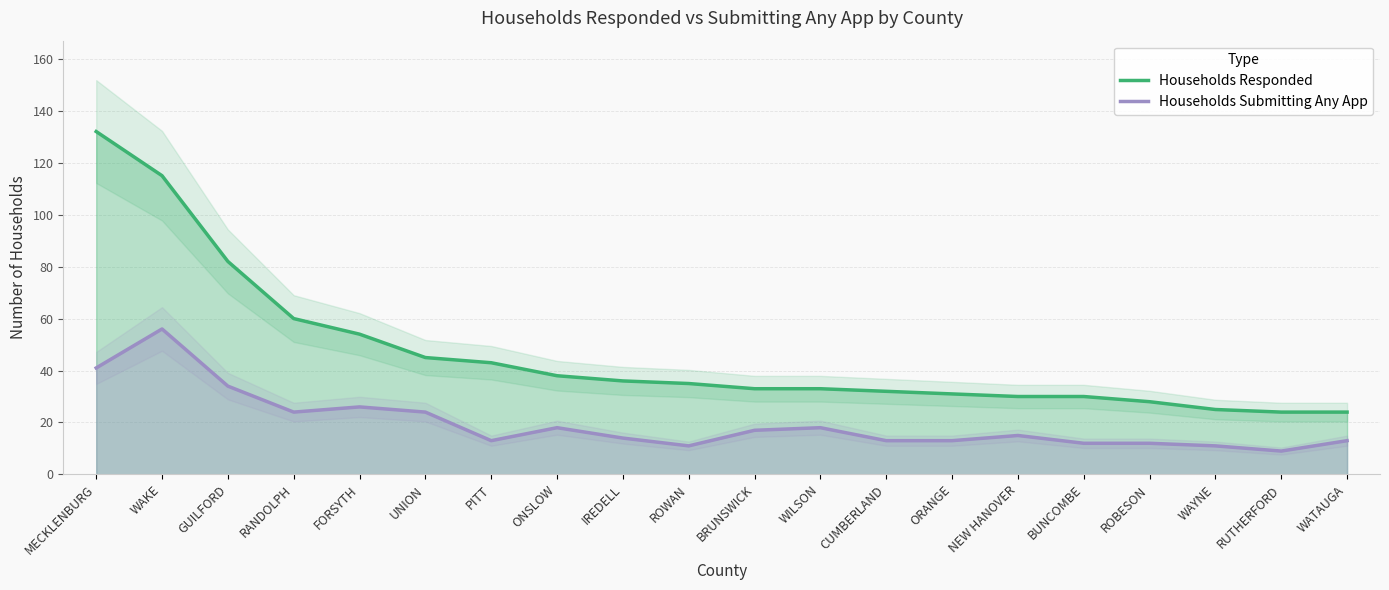

True or false: Households Submitting Any App and Households Responded cross at least once.

False